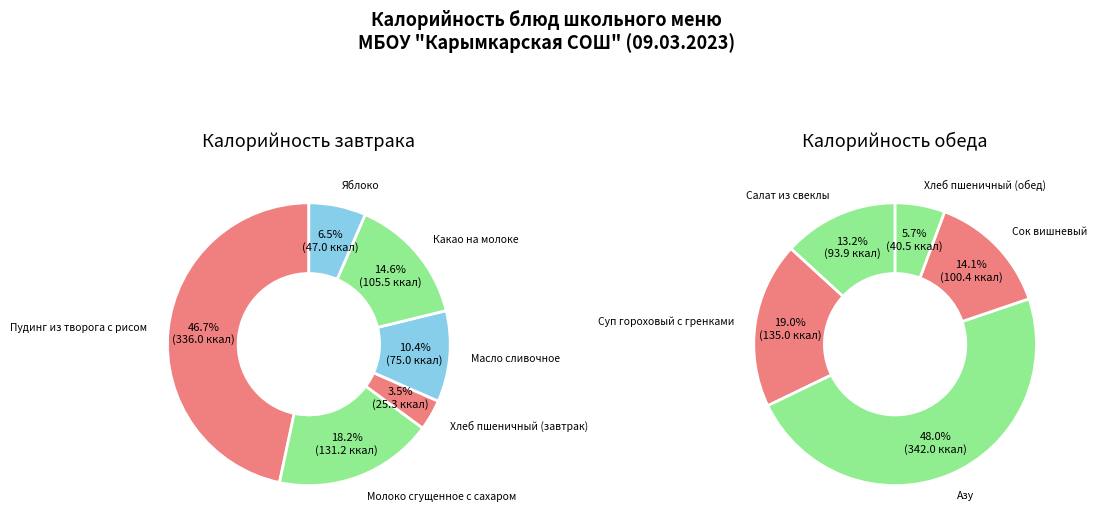

What is the smallest slice in the pie chart?

Хлеб пшеничный (завтрак)